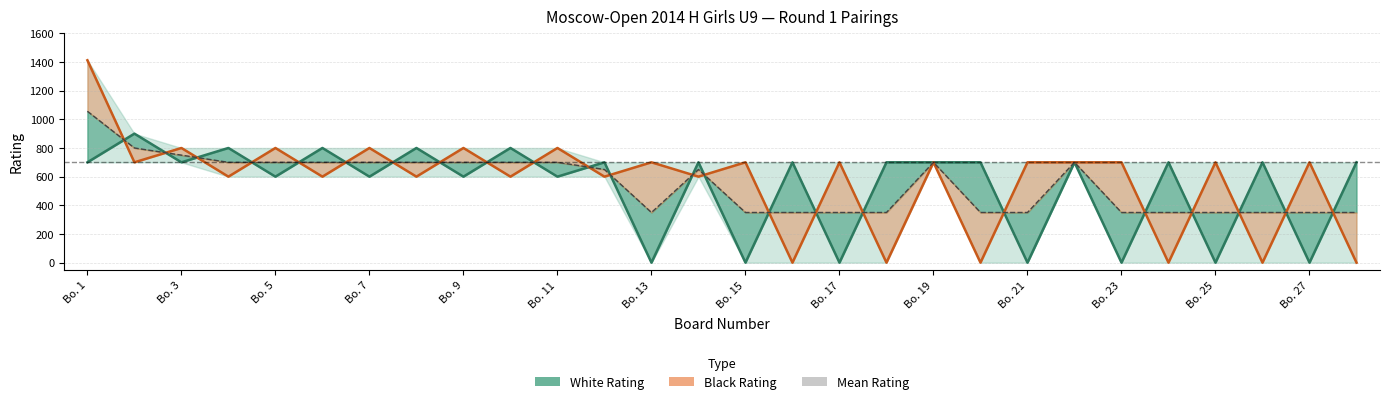

Which series has the largest total across all categories?

Black Rating